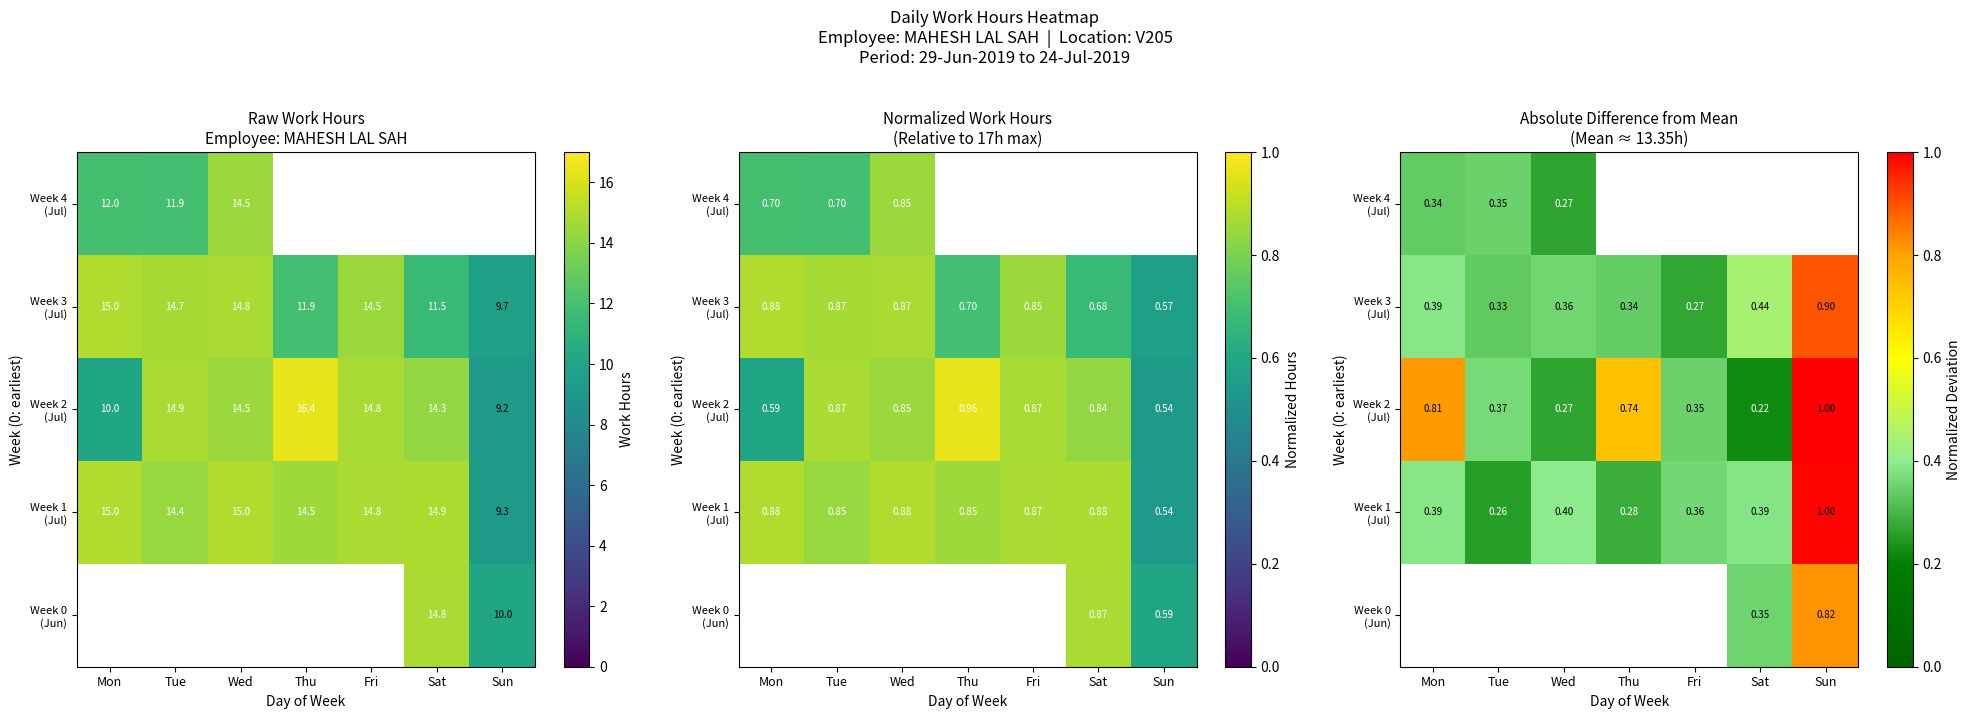

Between Mon and Sun, which series saw the biggest shift?

Week 1 (Jul)